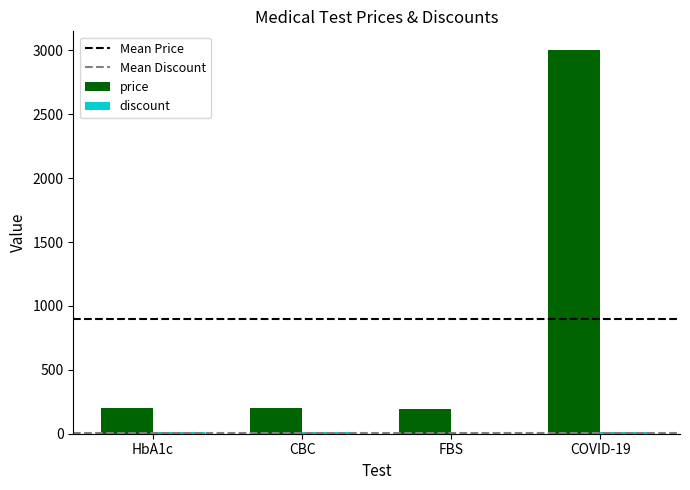

Does the chart contain stacked bars?

No